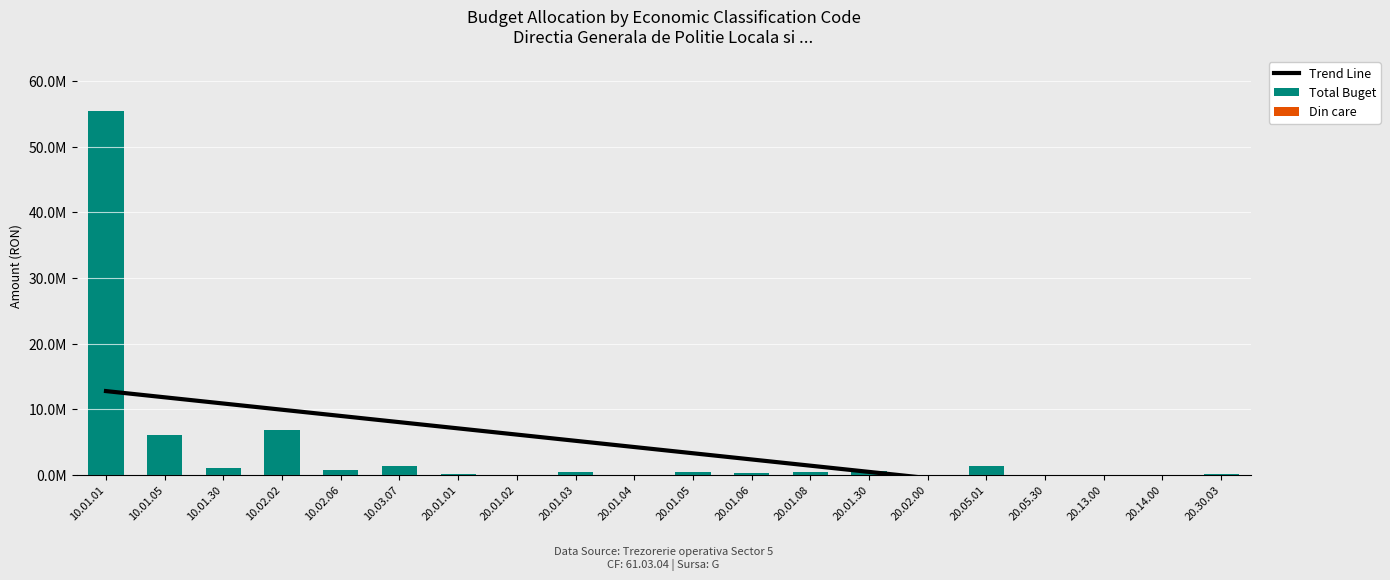

Count the number of data series in this chart.

3